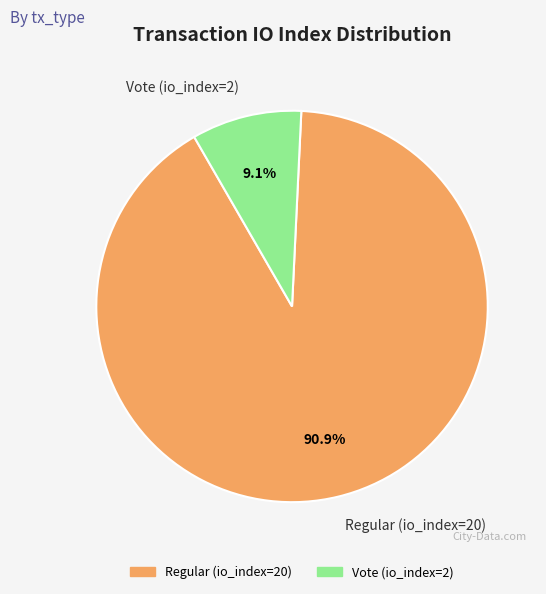

Which category has the smallest portion of the pie?

Vote (io_index=2)